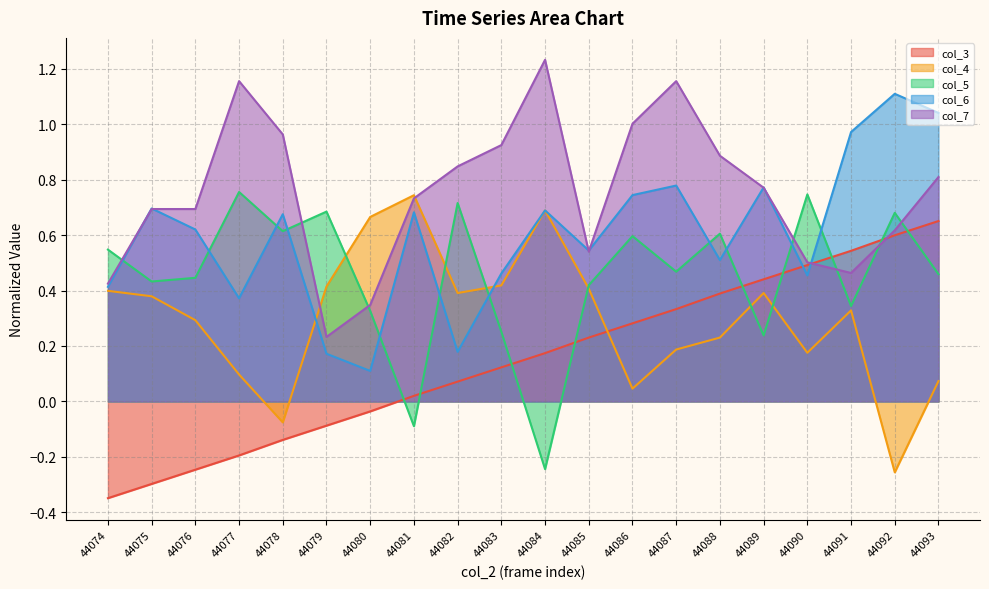

Where is the first local maximum for col_6?

44075